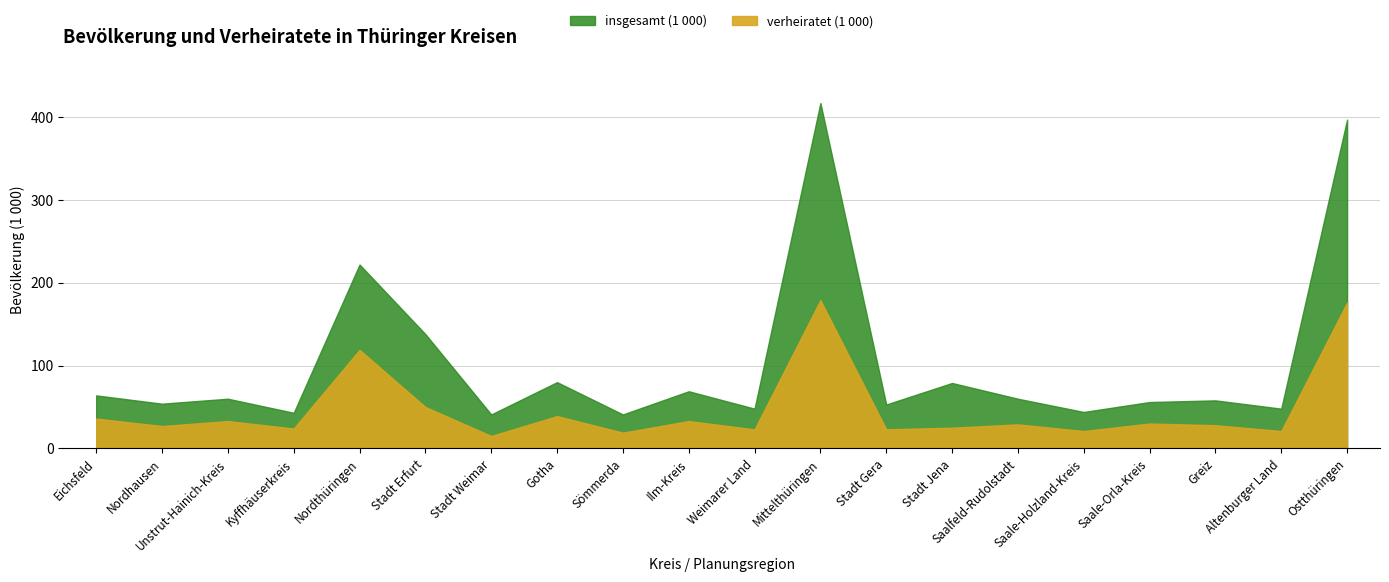

List the series in order of their peak value, lowest first.

verheiratet (1 000), insgesamt (1 000)